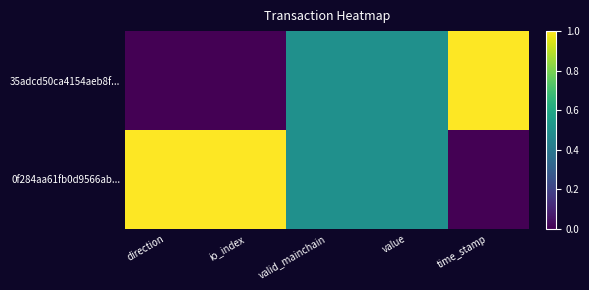

At how many categories does at least one series exceed 0?

5